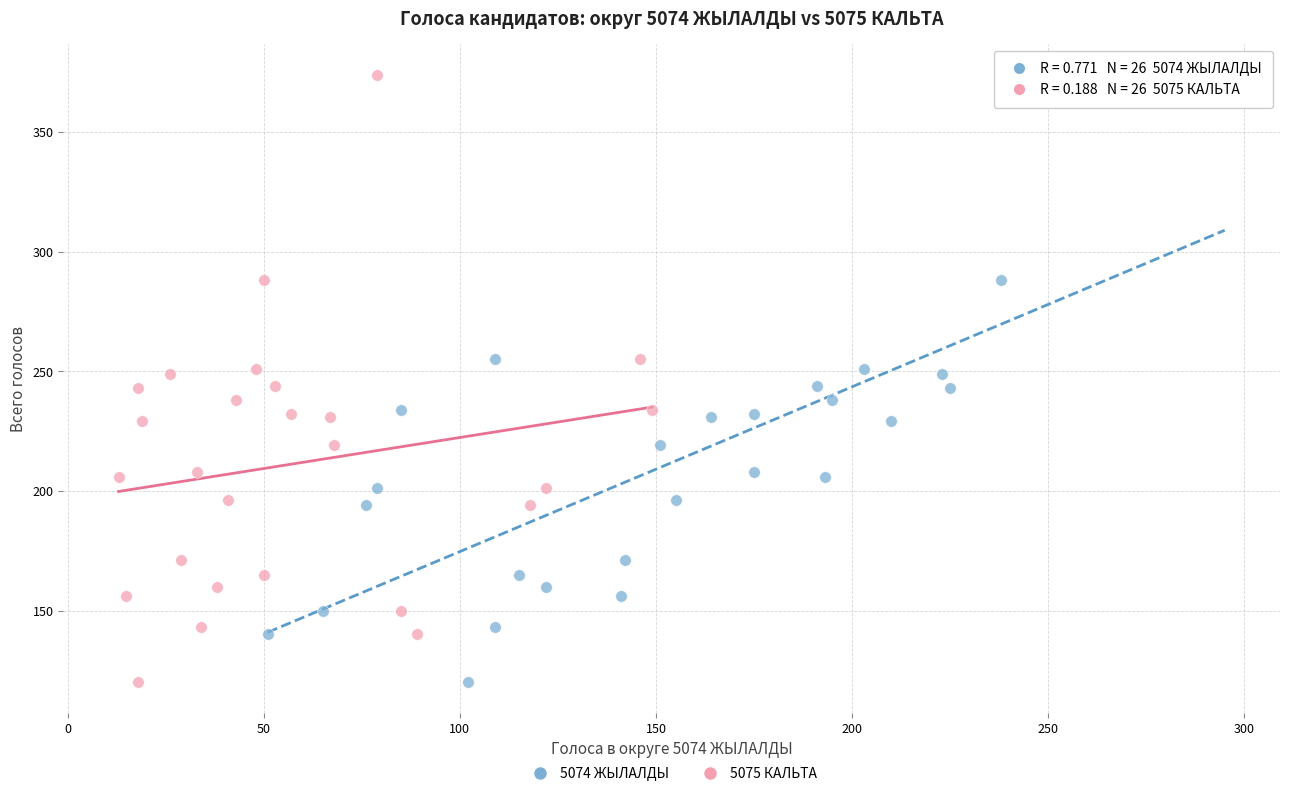

What are all the series names shown in the legend?

5074 ЖЫЛАЛДЫ, 5075 КАЛЬТА